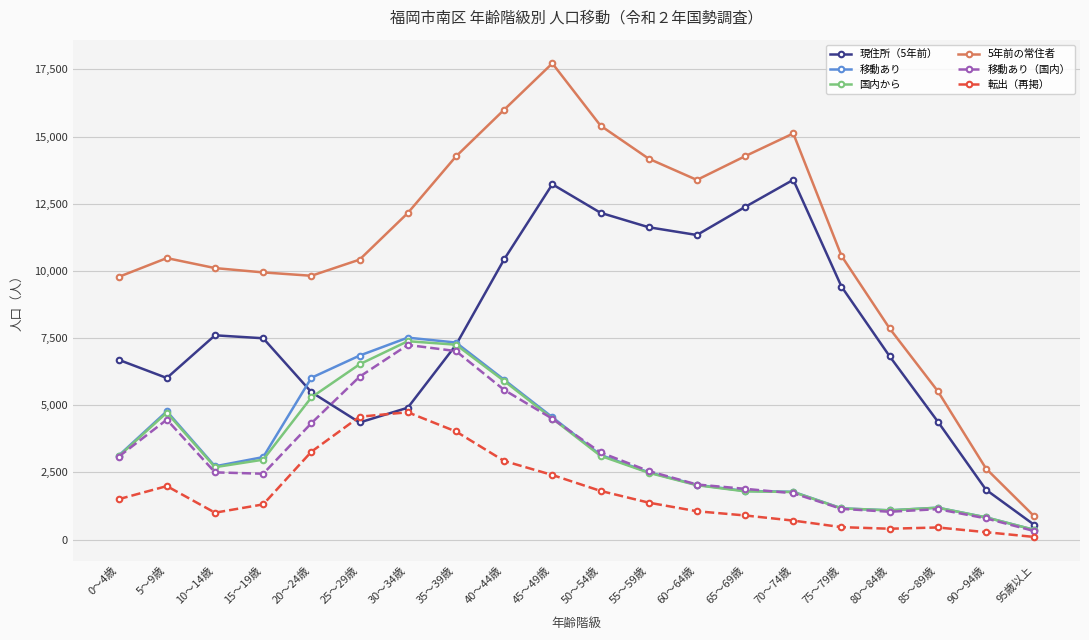

Is the value of 移動あり（国内） at 10～14歳 greater than the value of 移動あり at 20～24歳?

No